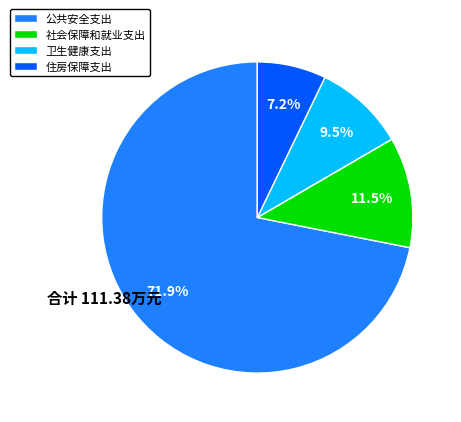

Which category has the biggest portion of the pie?

公共安全支出